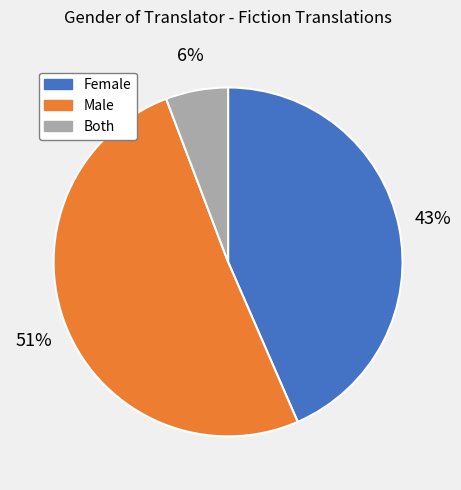

True or false: Male accounts for 40% of the total.

False